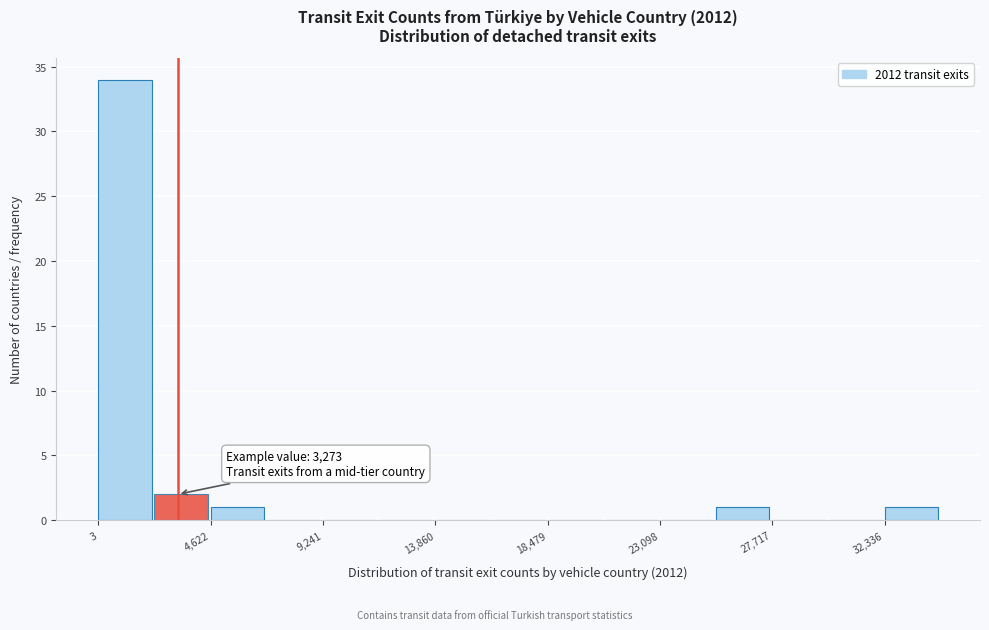

Over which range of the x-axis is the bar tallest?

0 to 2500